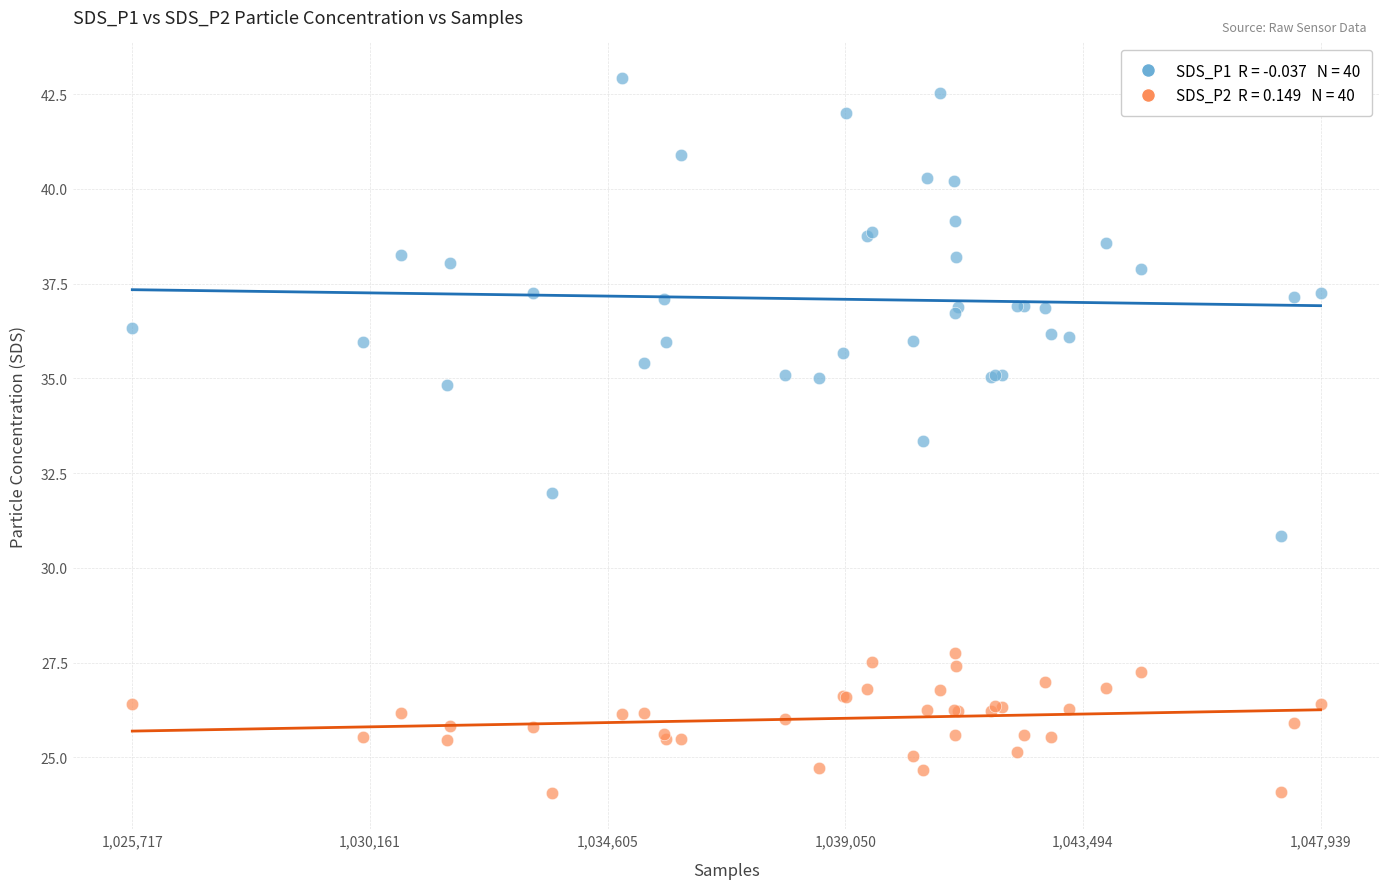

Across all series, what Y value is closest to 33?

33.4